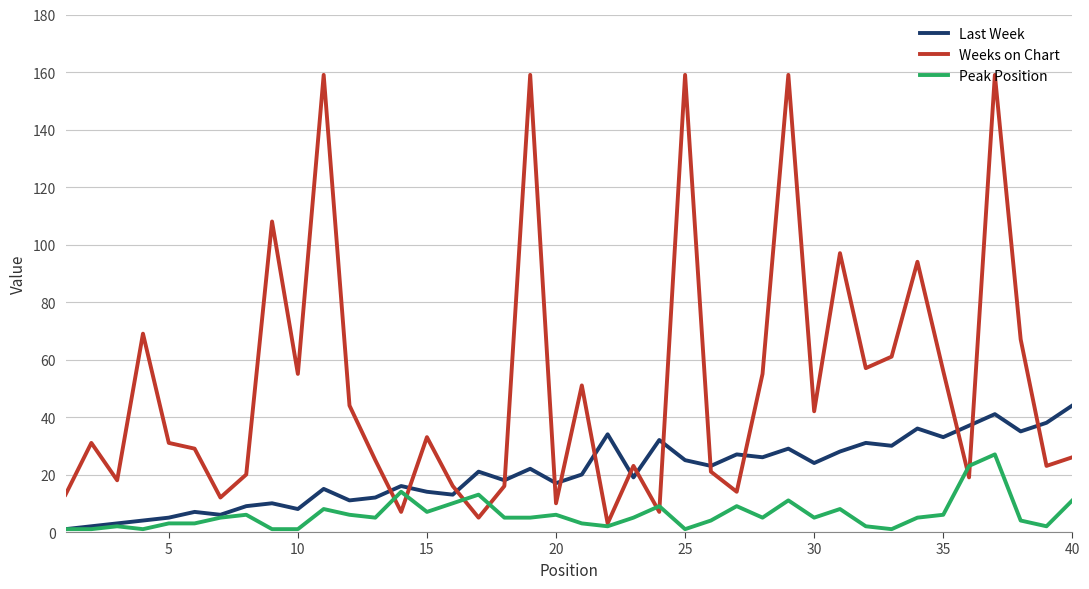

Which series has the largest total across all categories?

Weeks on Chart